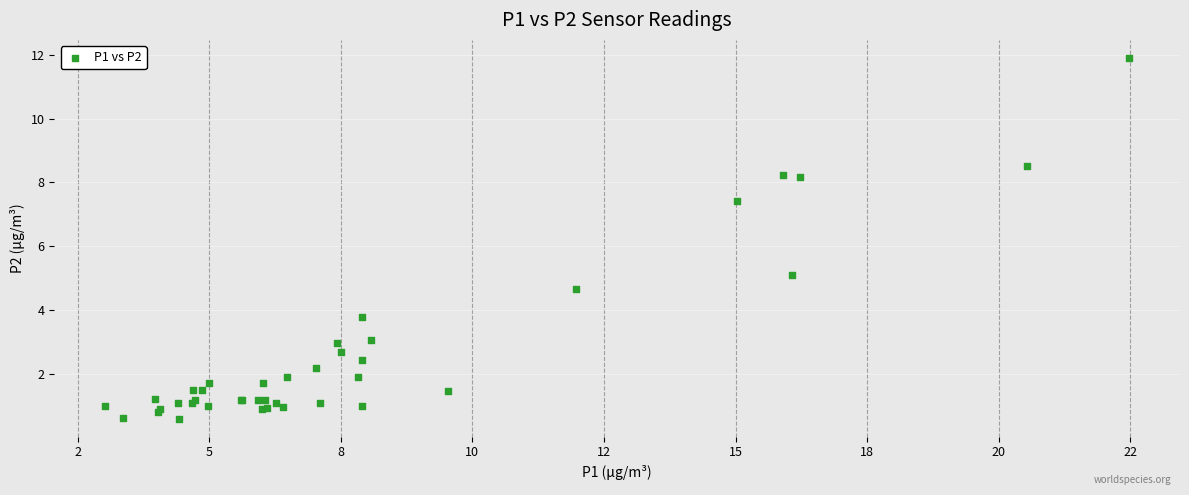

What Y value in the scatter plot is closest to 6?

5.1